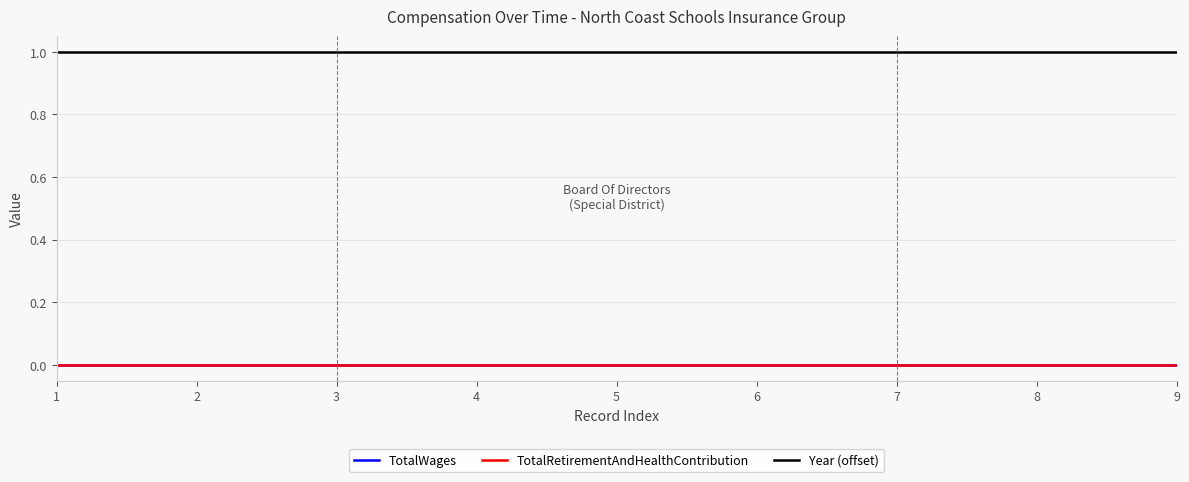

True or false: TotalWages has more than 2 points higher than both neighbors.

False